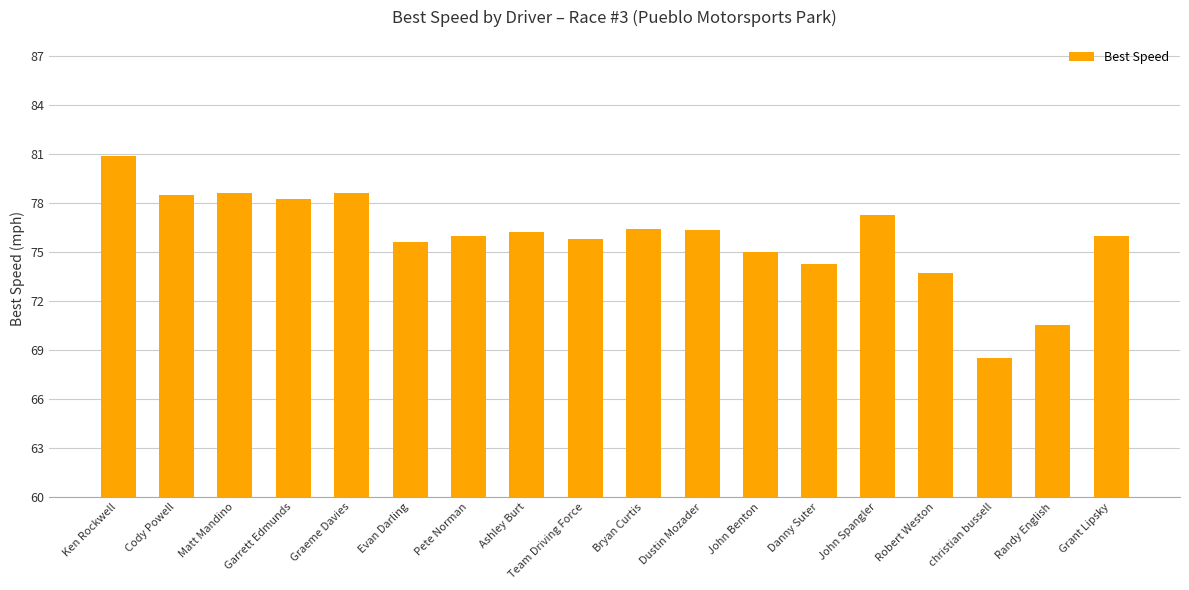

What is the change in value from Team Driving Force to Robert Weston?

-2.1